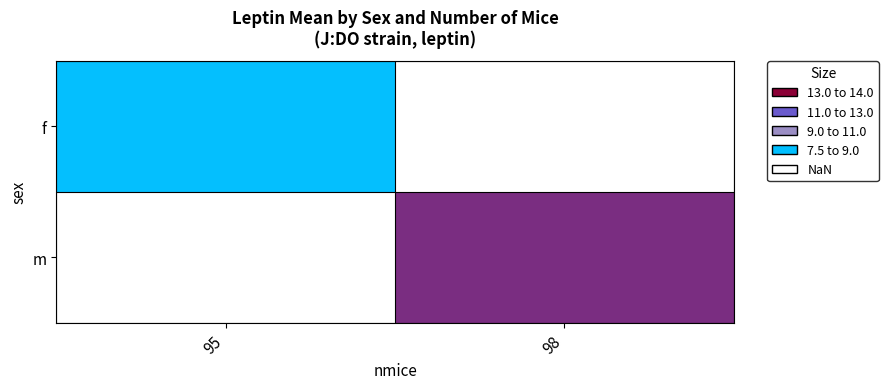

How many values in m are above zero?

1